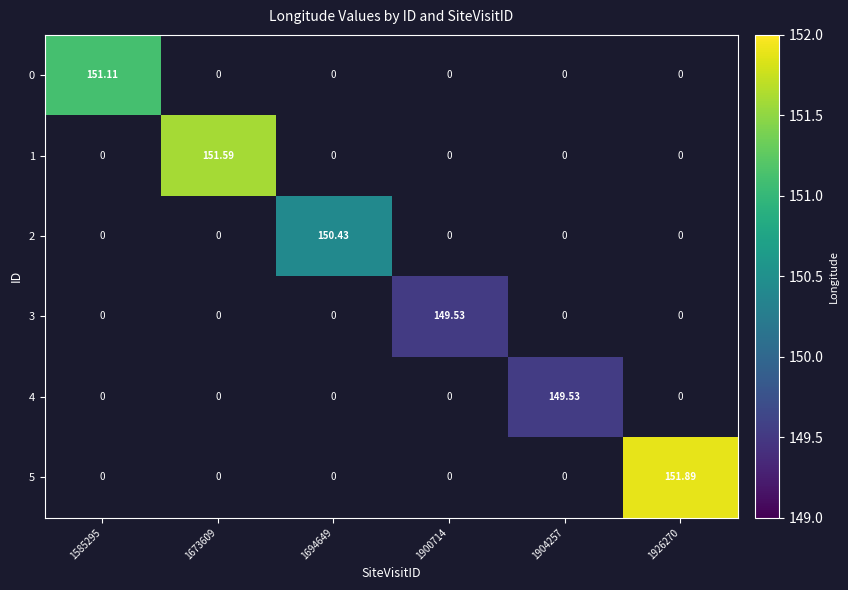

What is the greatest value displayed?

151.9